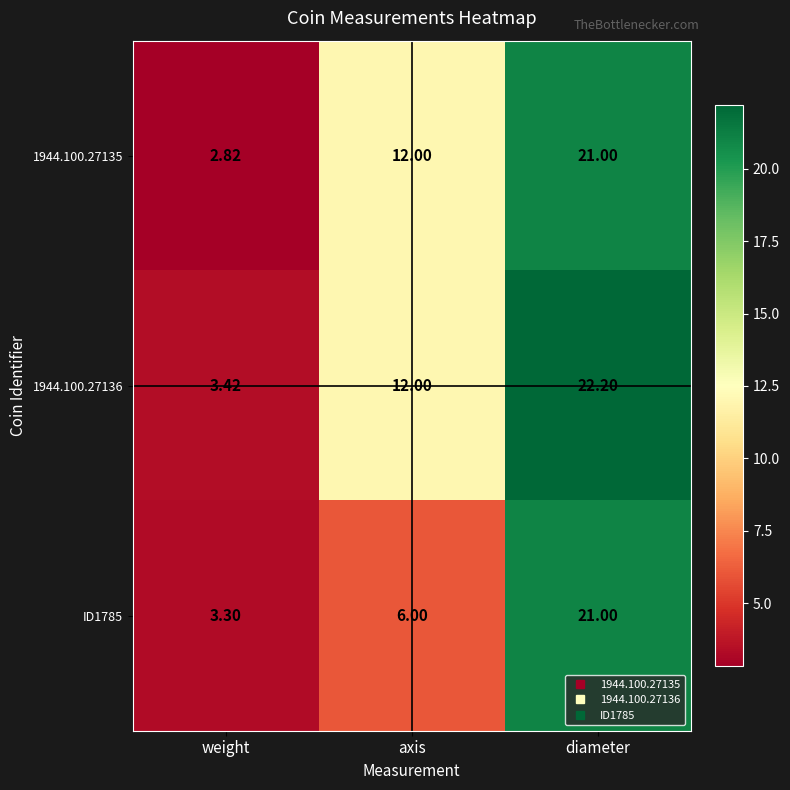

Where is ID1785 nearest to the value 12?

axis